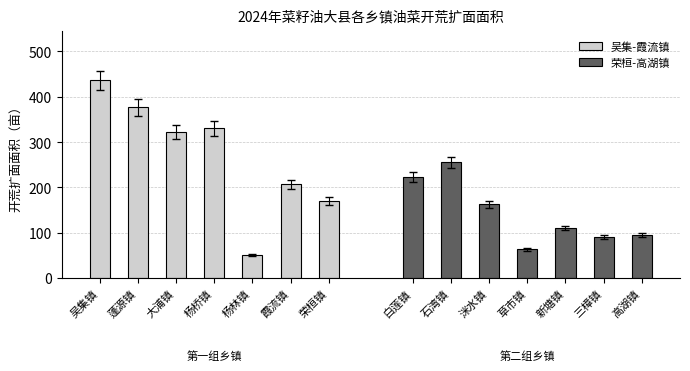

How many values in the 荣桓-高湖镇 series exceed 110?

3